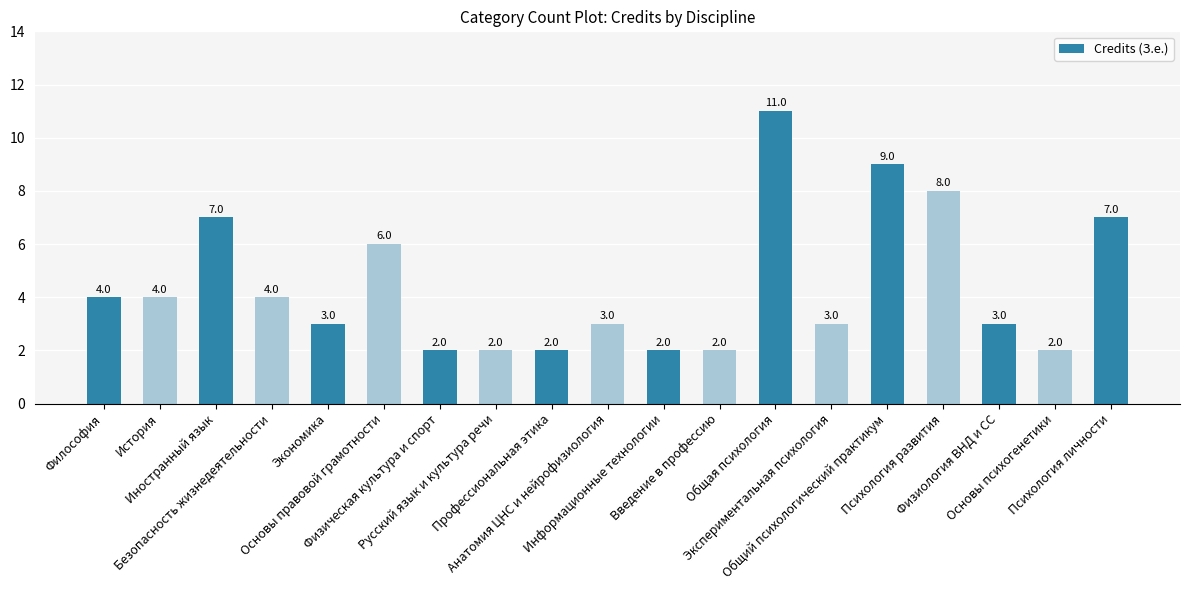

How many bars are there in total?

19